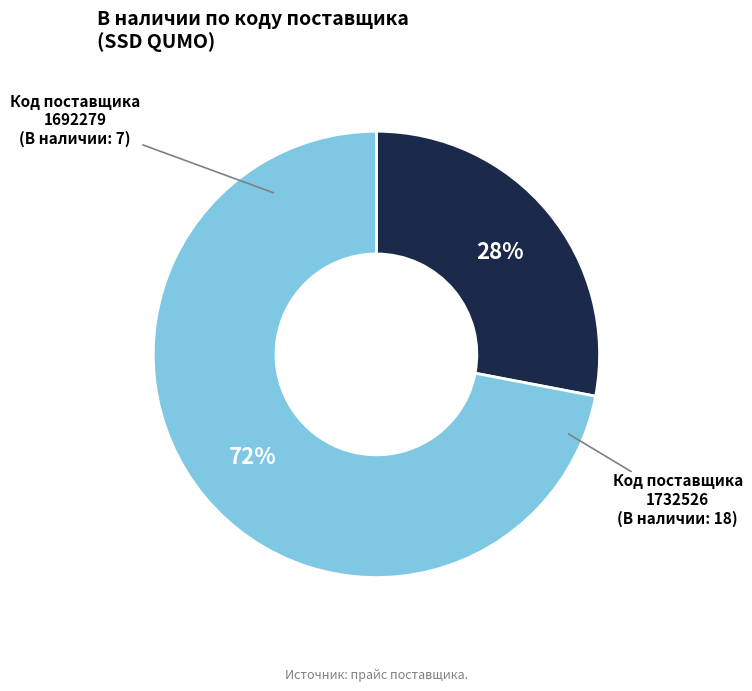

How many slices are in this pie chart?

2